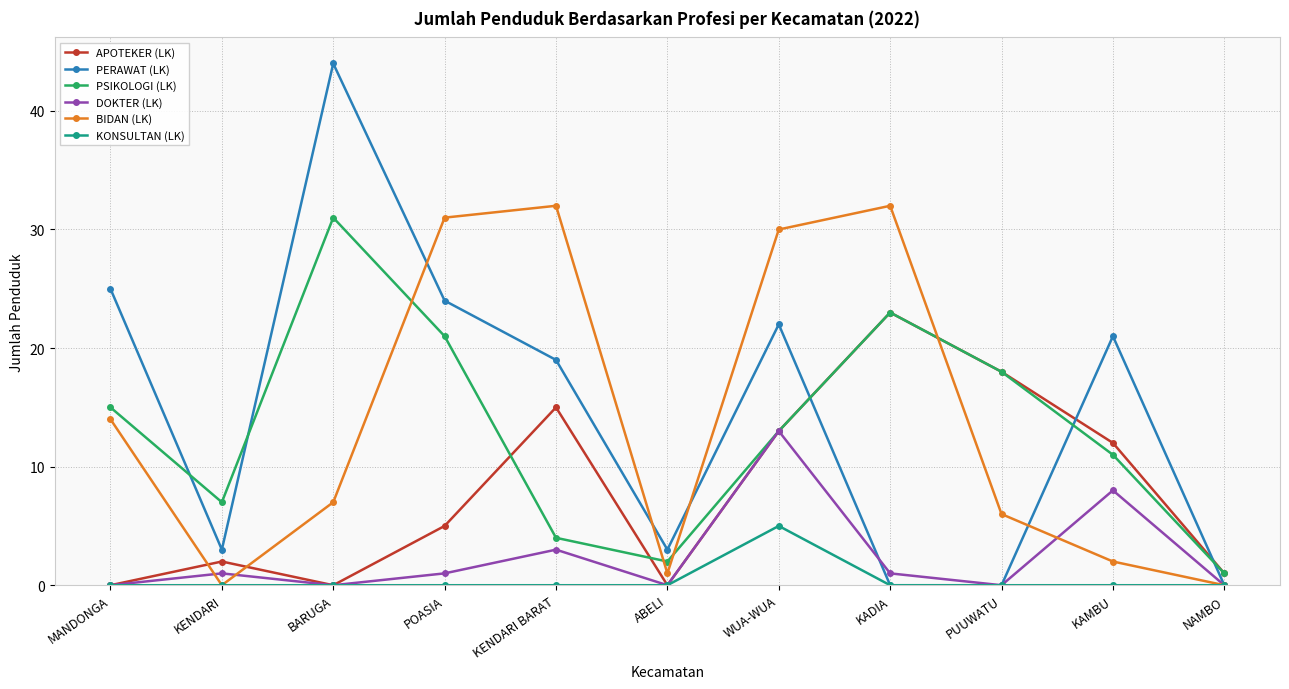

Which series changed the most between KADIA and KAMBU?

BIDAN (LK)